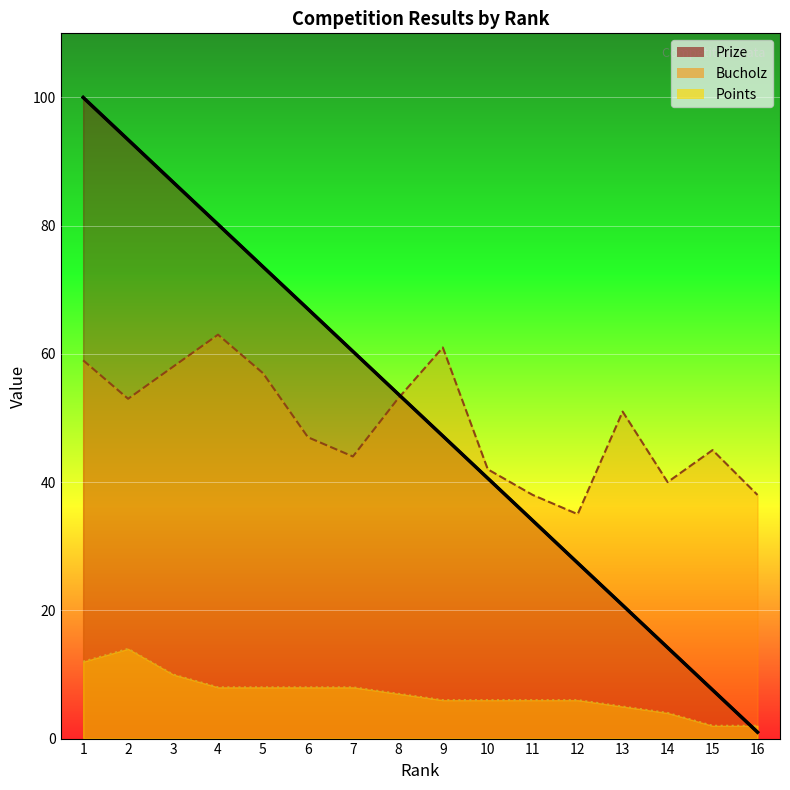

What are all the series names shown in the legend?

Prize, Bucholz, Points